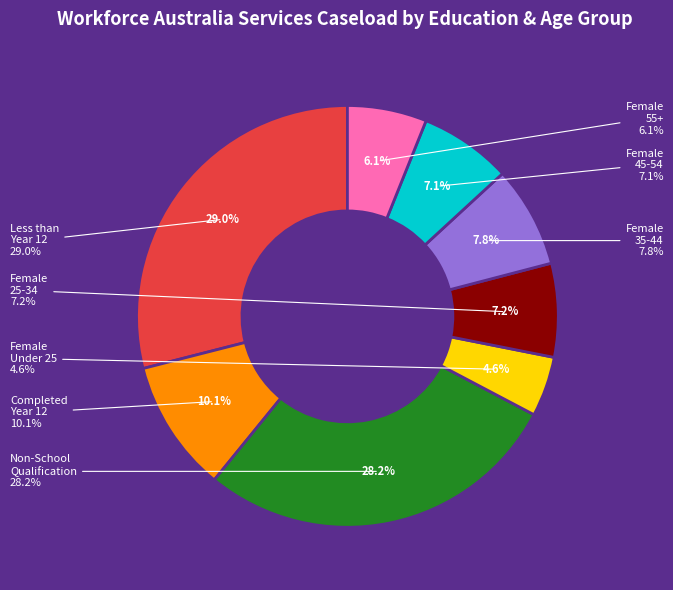

To the nearest percent, what portion does Education: less than year 12 represent?

29%